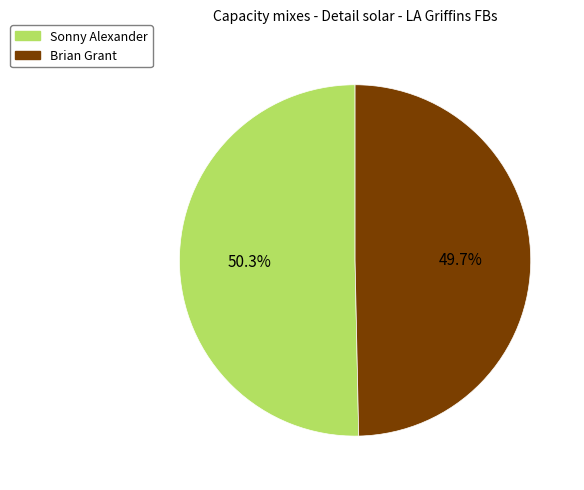

Count the number of slices in the pie.

2